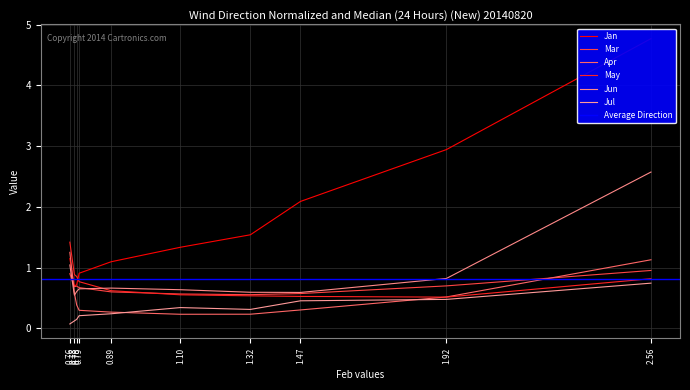

What is the smallest value displayed?

0.1